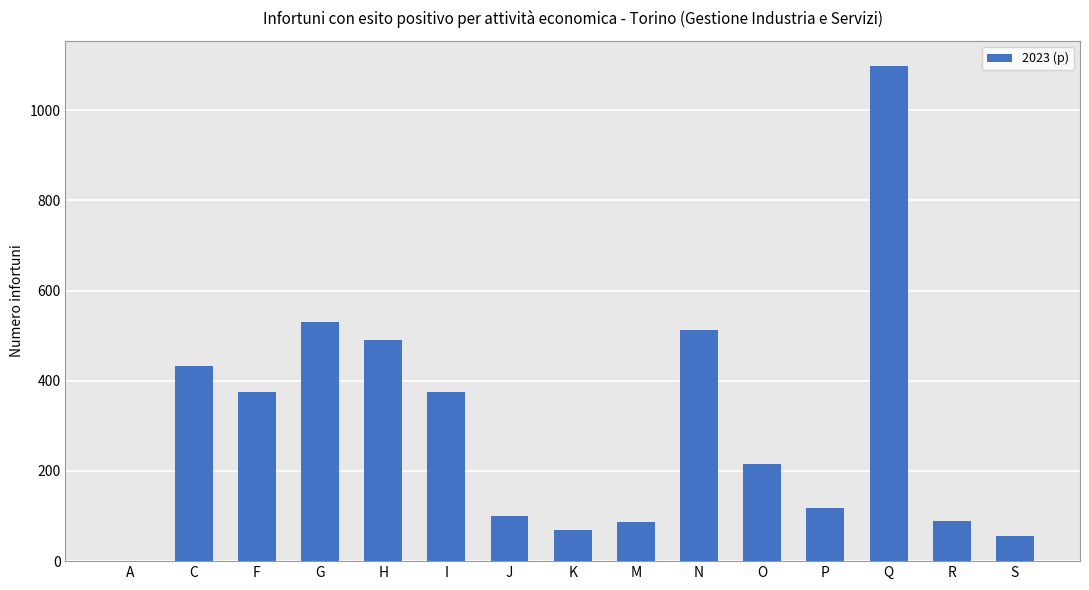

Is it true that the value at R is 88?

True